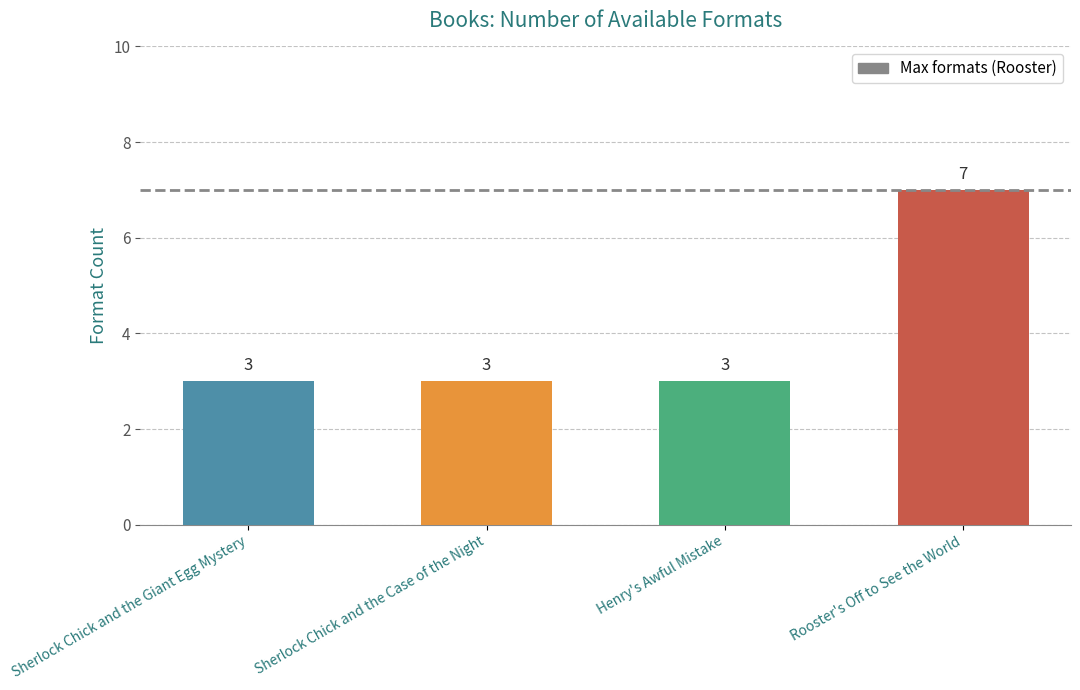

What is the smallest value displayed?

3